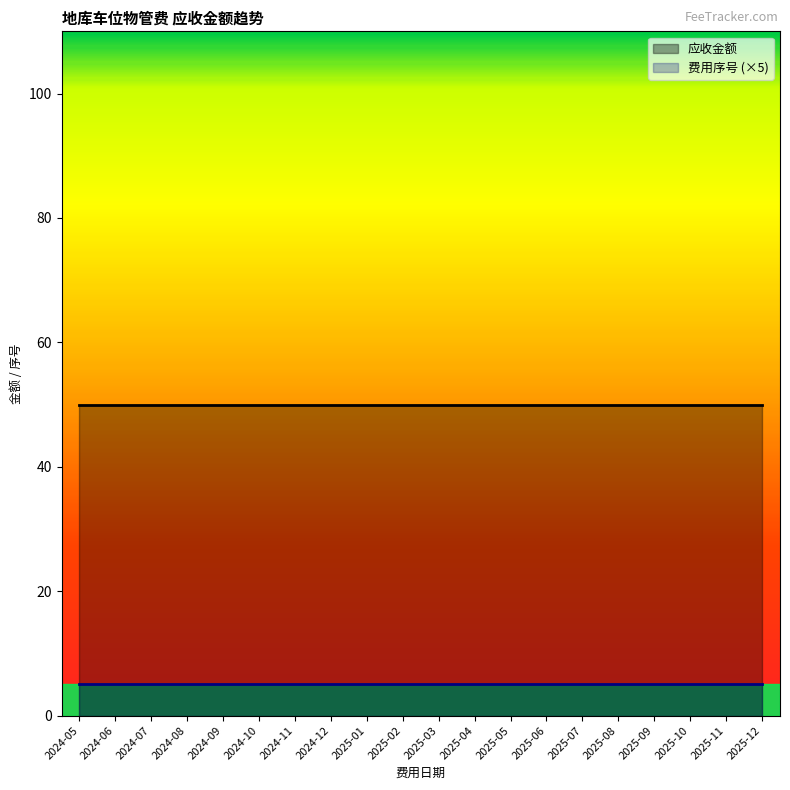

What is the approximate value of 费用序号 at 2025-07?

1